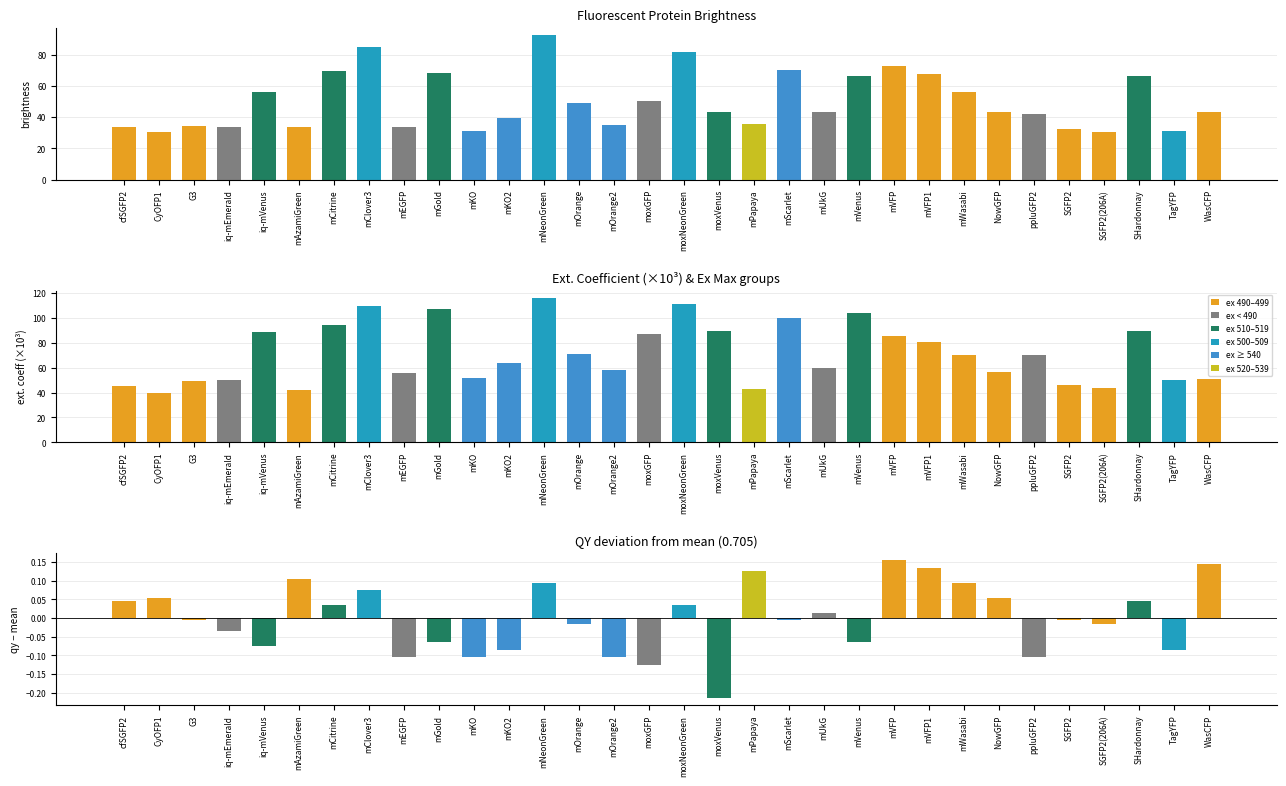

Between SGFP2 and ppluGFP2, which is larger?

ppluGFP2